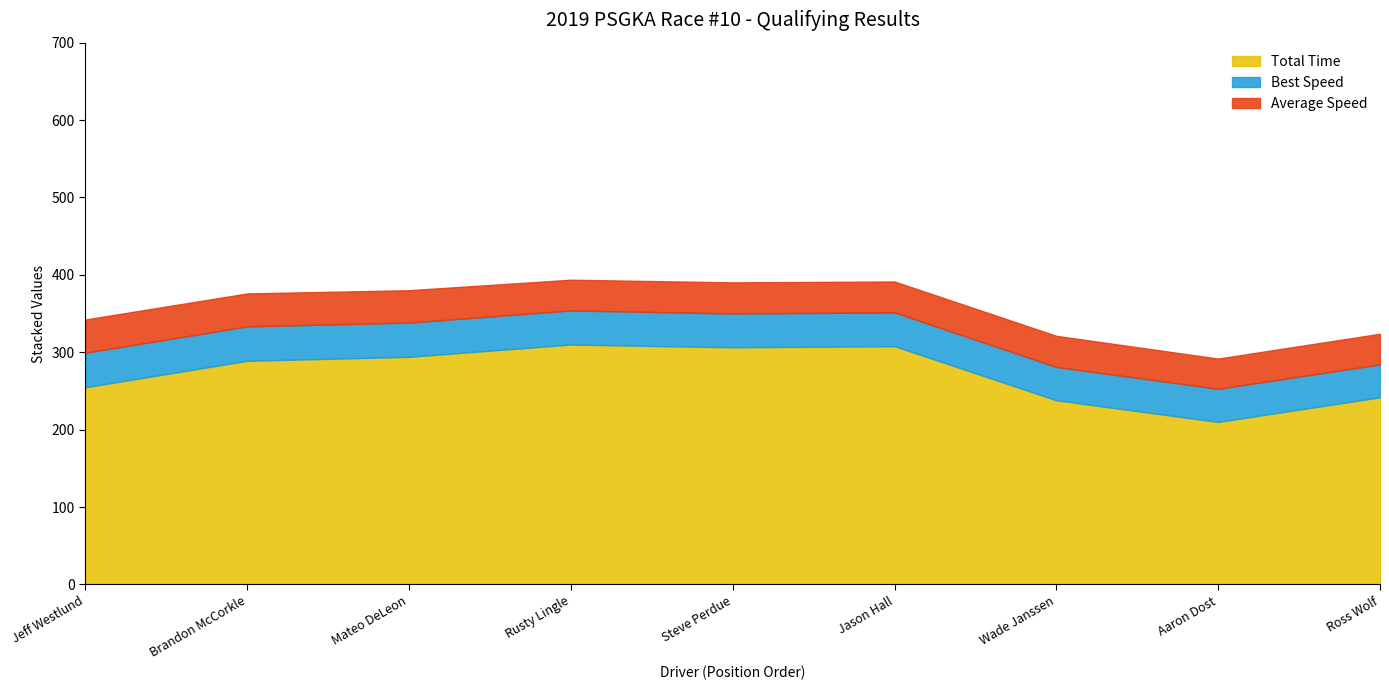

True or false: Best Lap has a value of 9.7 at Aaron Dost.

False